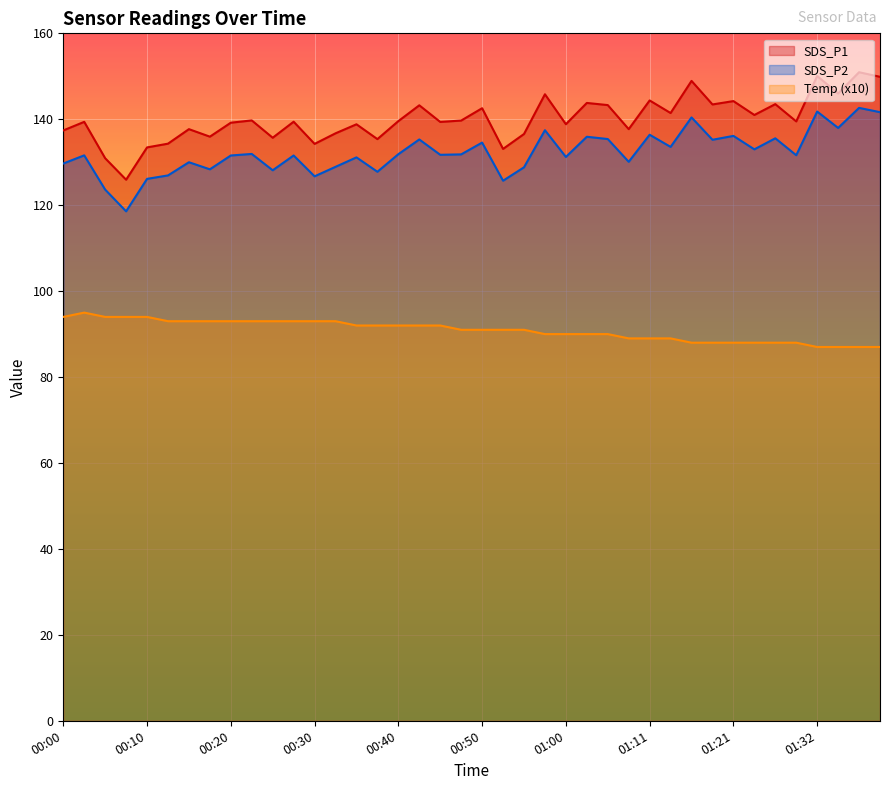

How many series are shown in this chart?

3